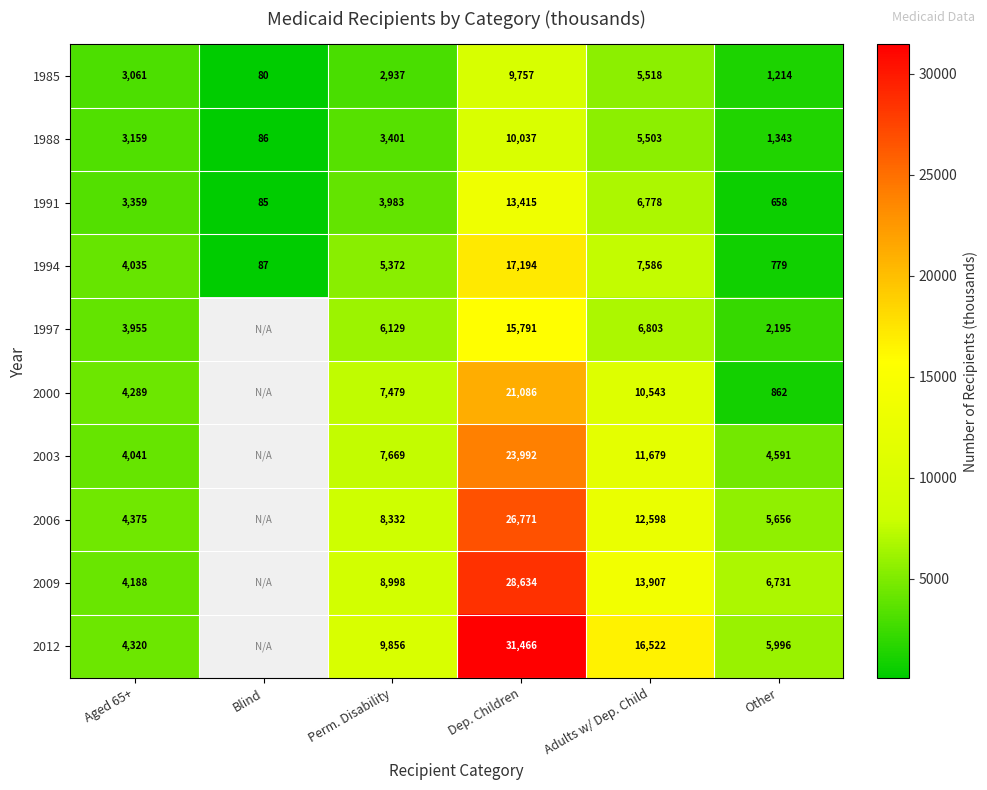

Between Dep. Children and Adults w/ Dep. Child, which series saw the biggest shift?

2012